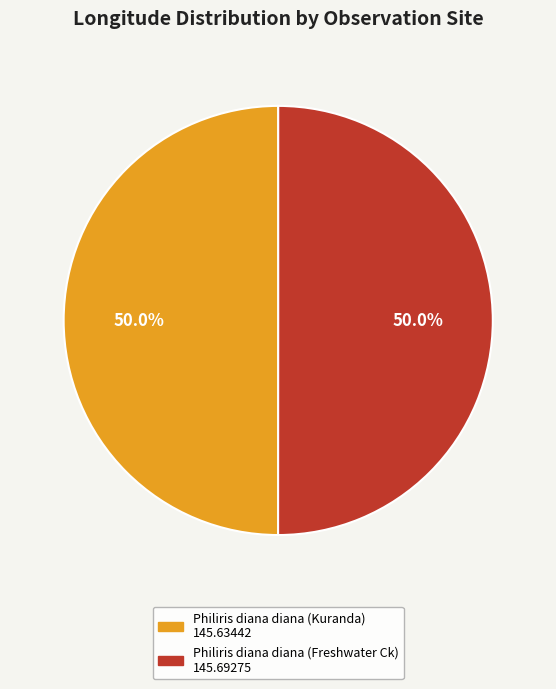

What percentage is NOT represented by Philiris diana diana (Kuranda)?

50.0%